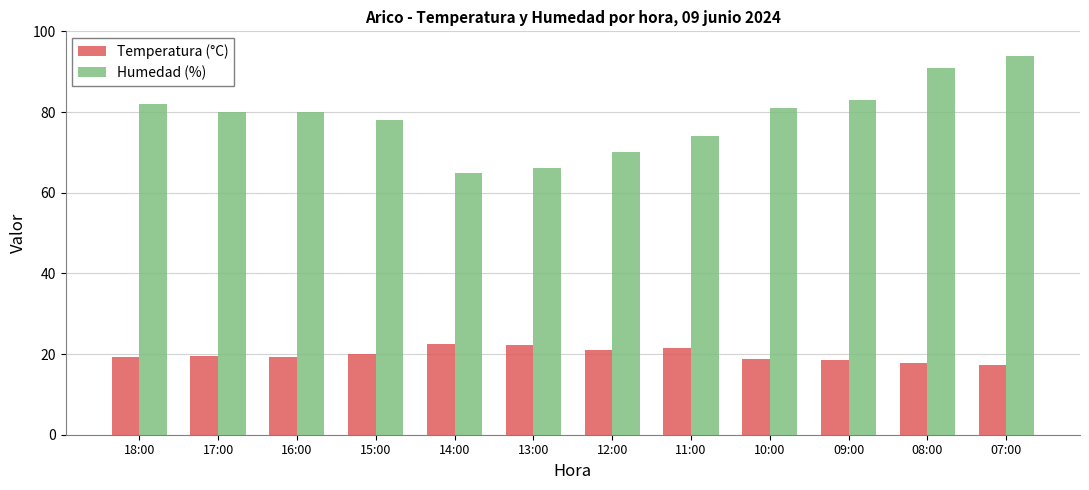

What is the label of the 1st bar from the right?

07:00